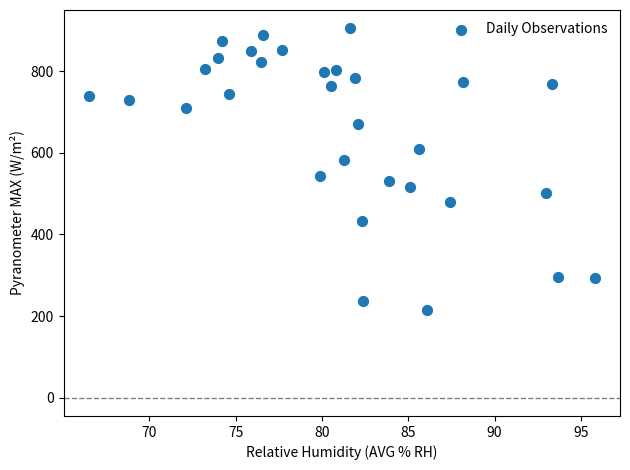

What is the range of Y values (max minus min)?

691.9